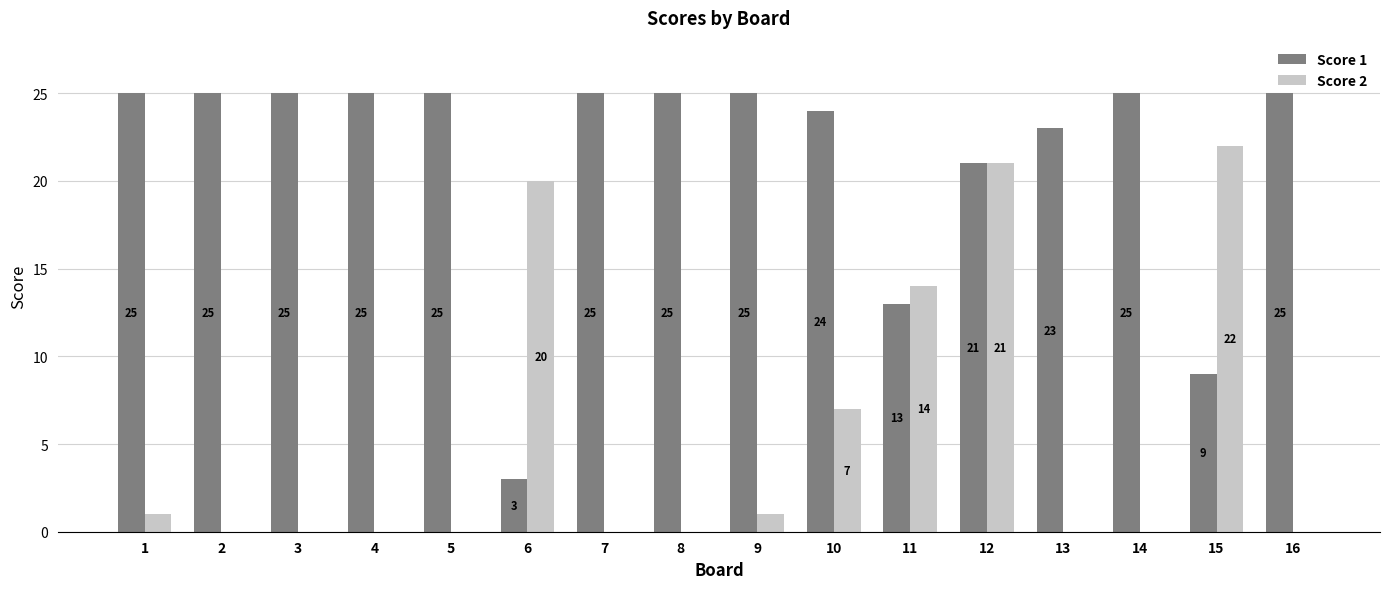

What is the greatest value displayed?

25